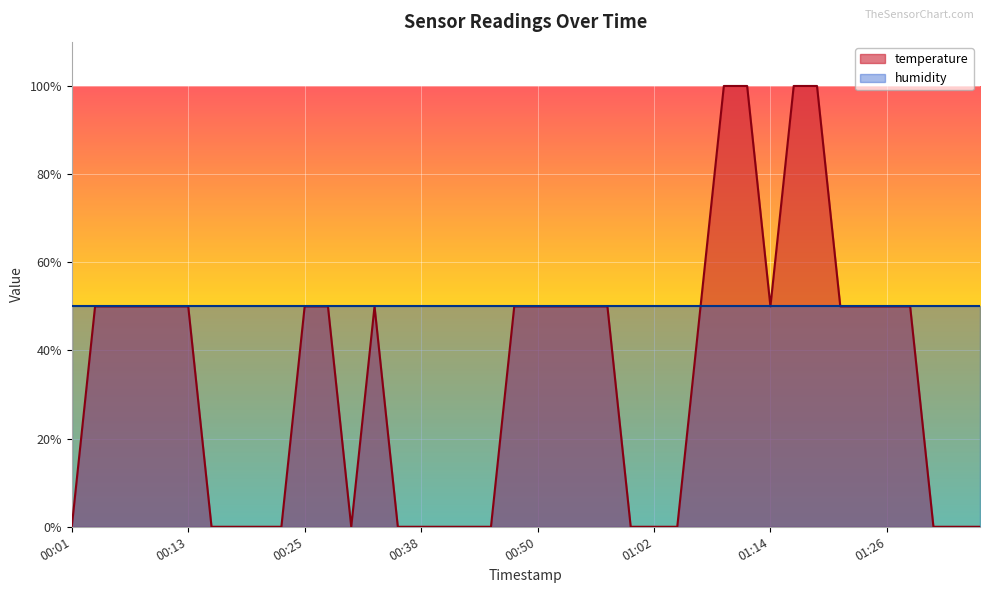

The chart shows a value of 0.5 at 00:28. True or false?

True